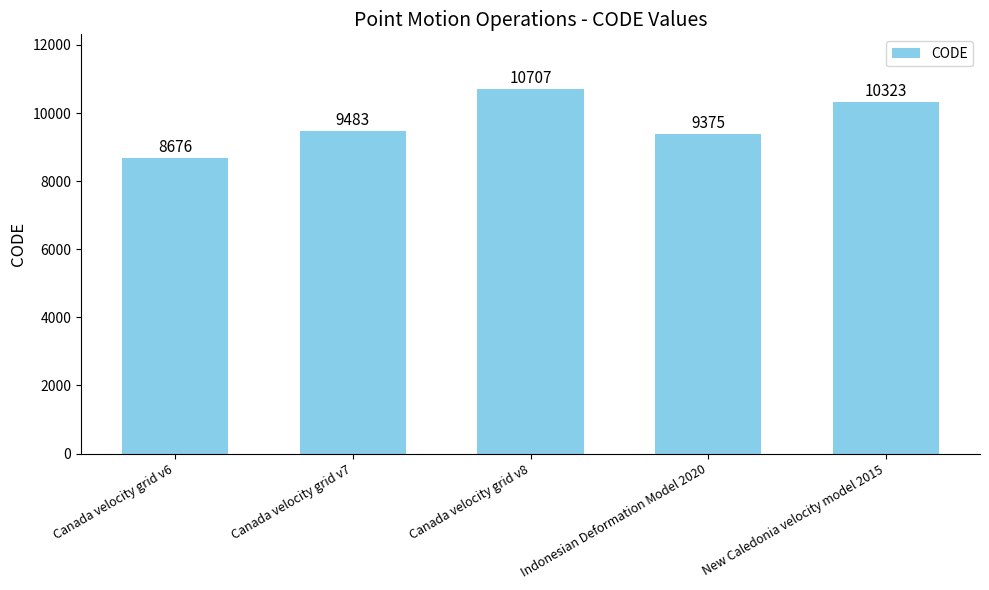

How many values are below 9483?

2